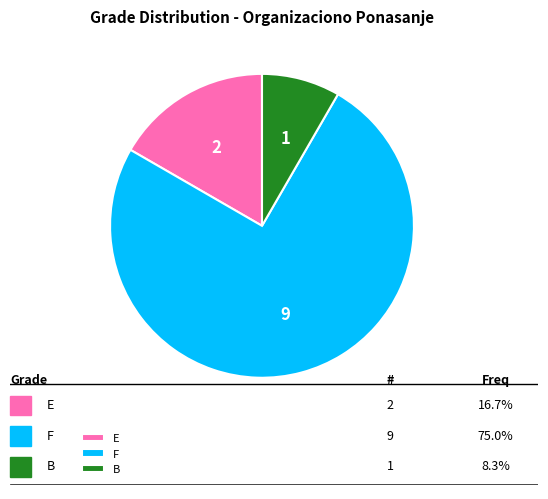

What is the largest slice in the pie chart?

F